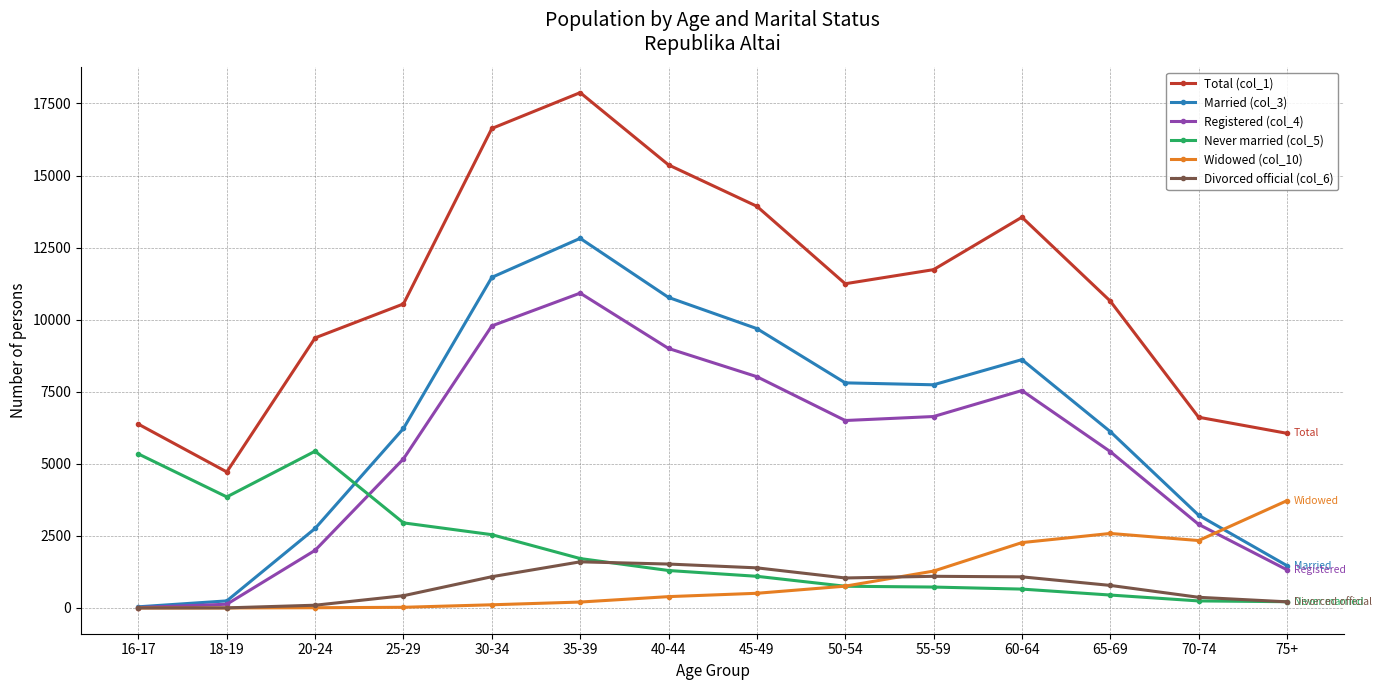

True or false: Registered (col_4) has more than 0 points higher than both neighbors.

True